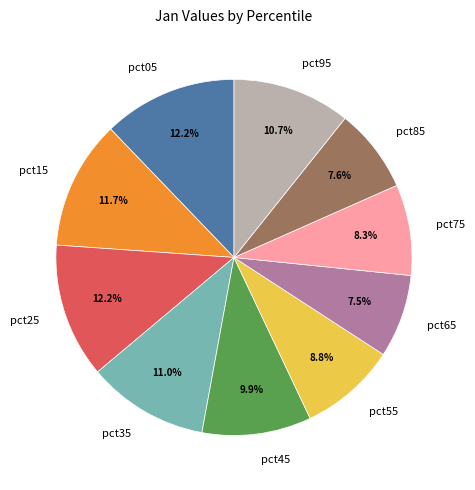

Is pct45 the majority of the pie?

No